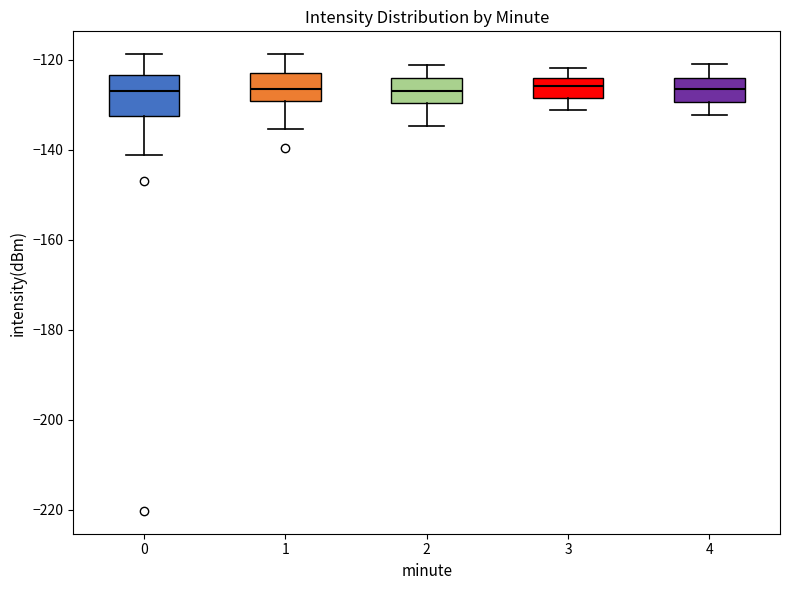

Where does the median line of the box at x = 4 sit on the y-axis? The values are not printed on the chart, so give them approximately, as read against the axis.

-126